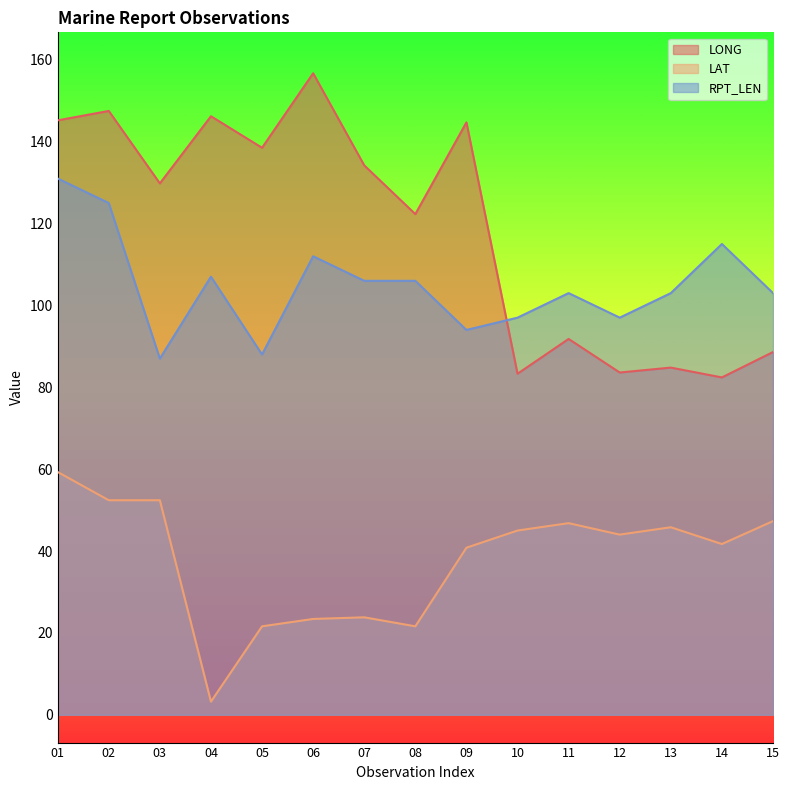

What are all the series names shown in the legend?

LONG, LAT, RPT_LEN